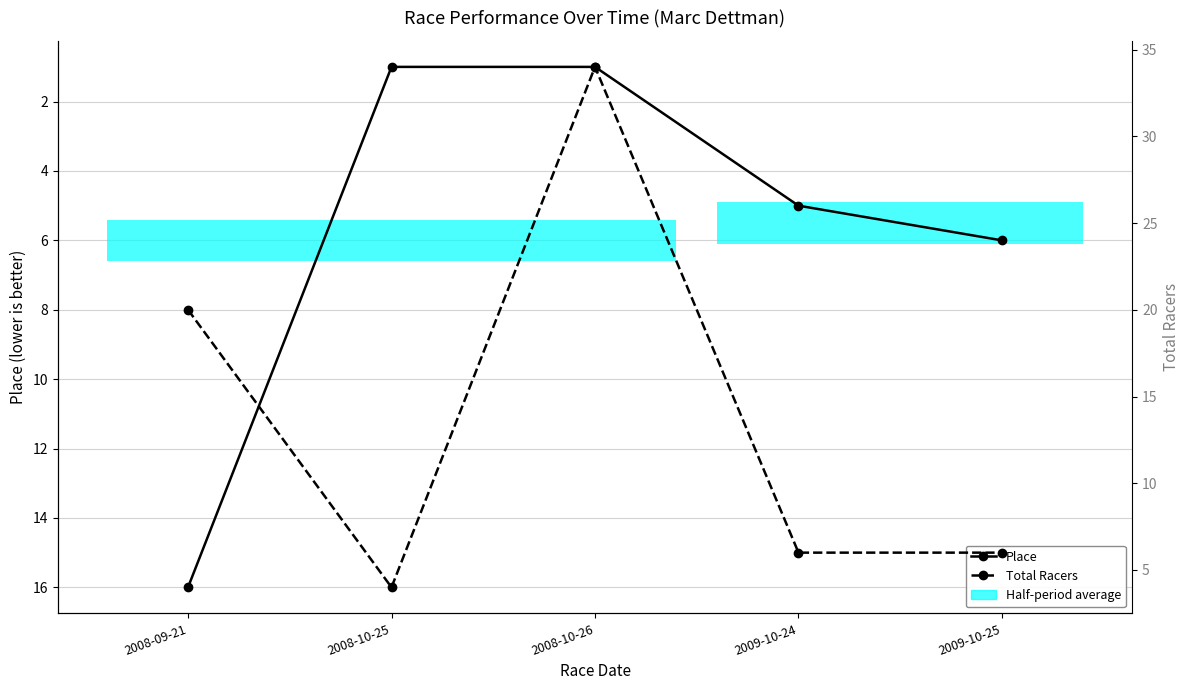

At which category does the chart reach its minimum across all series?

2008-10-25